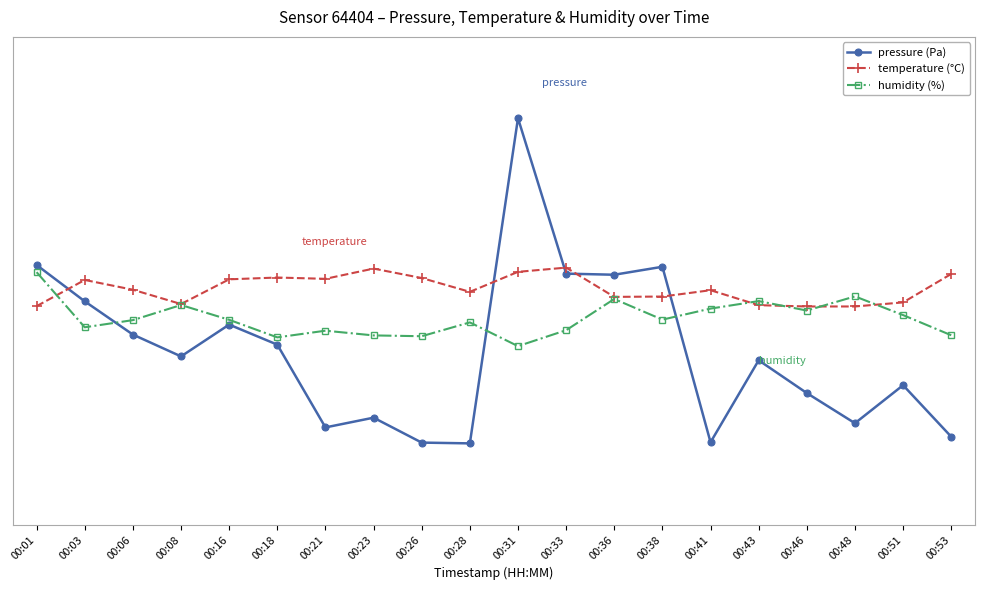

Does the chart have visible grid lines?

No